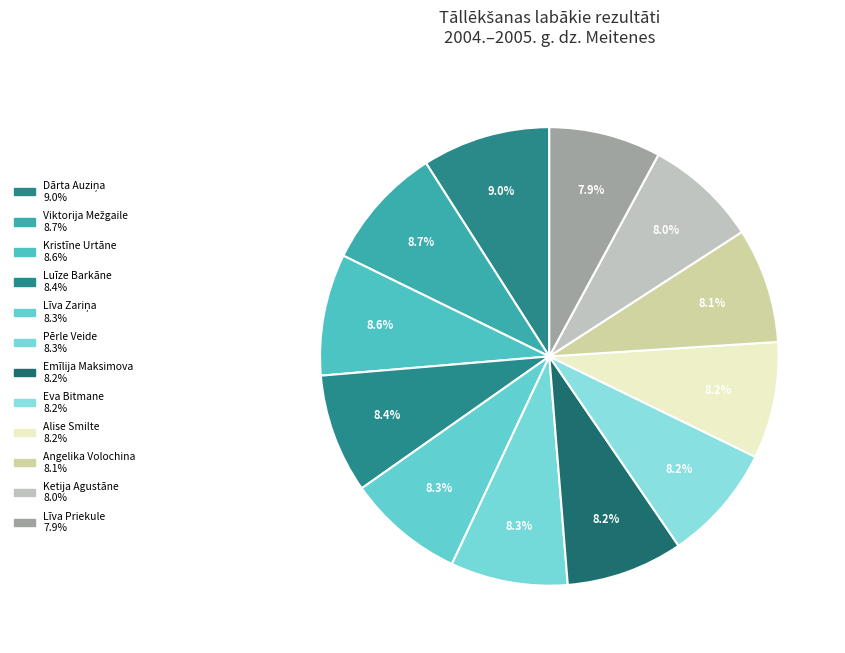

Count the number of slices in the pie.

12